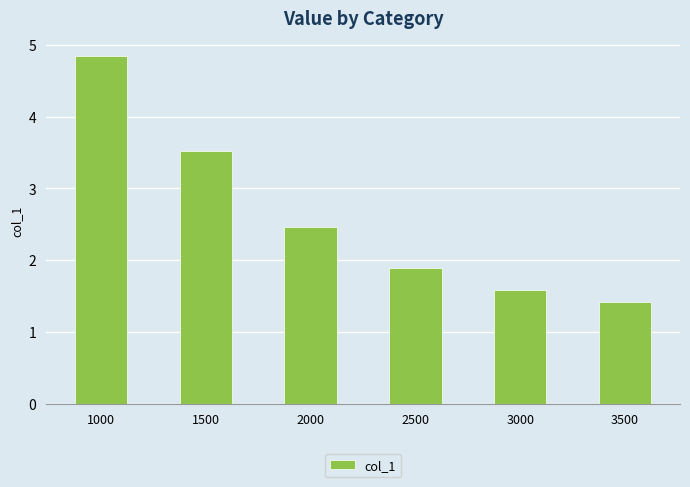

Where does the data first go above 2?

1000